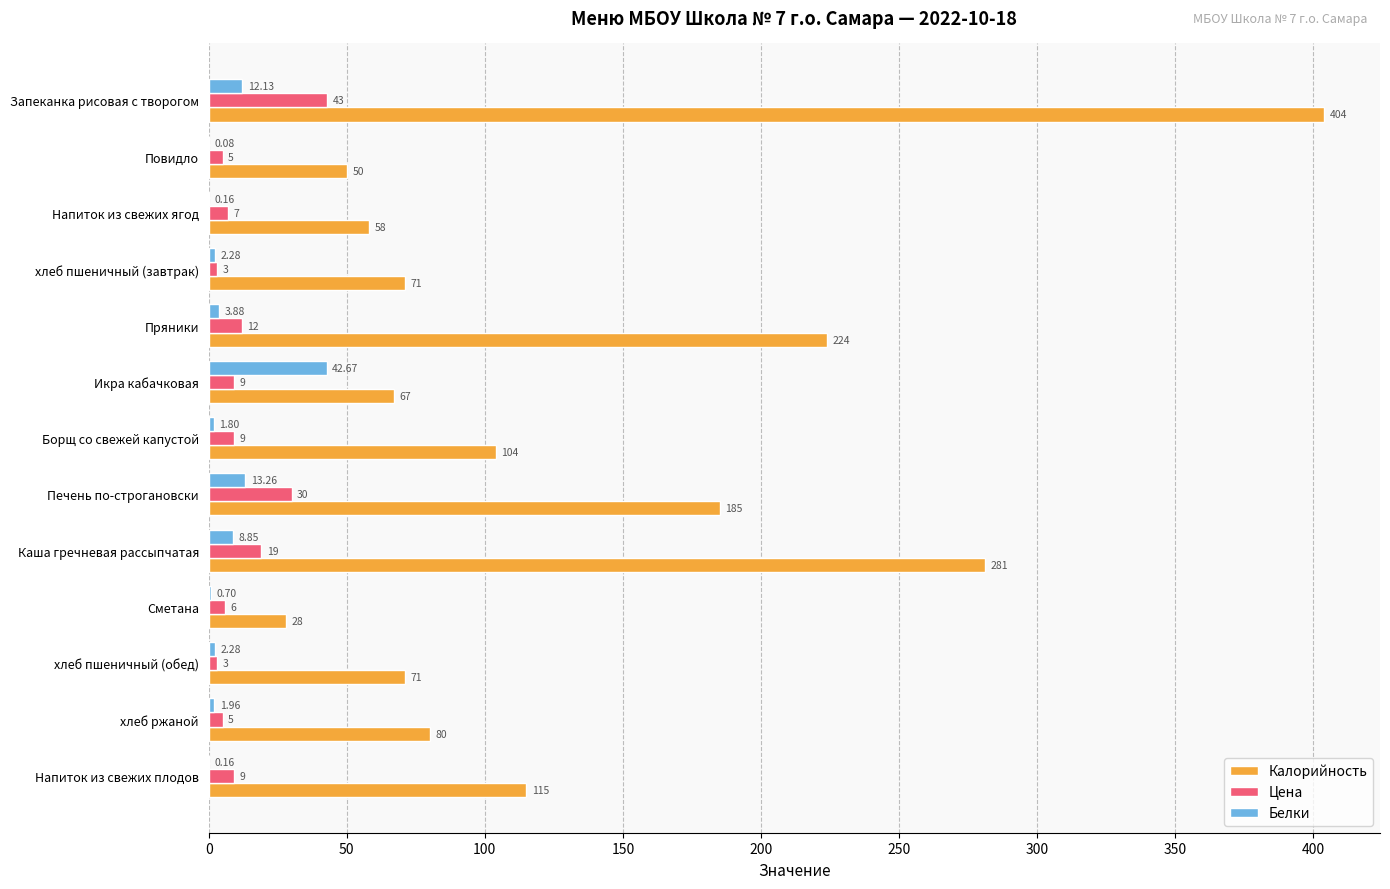

Which series has the largest total across all categories?

Калорийность